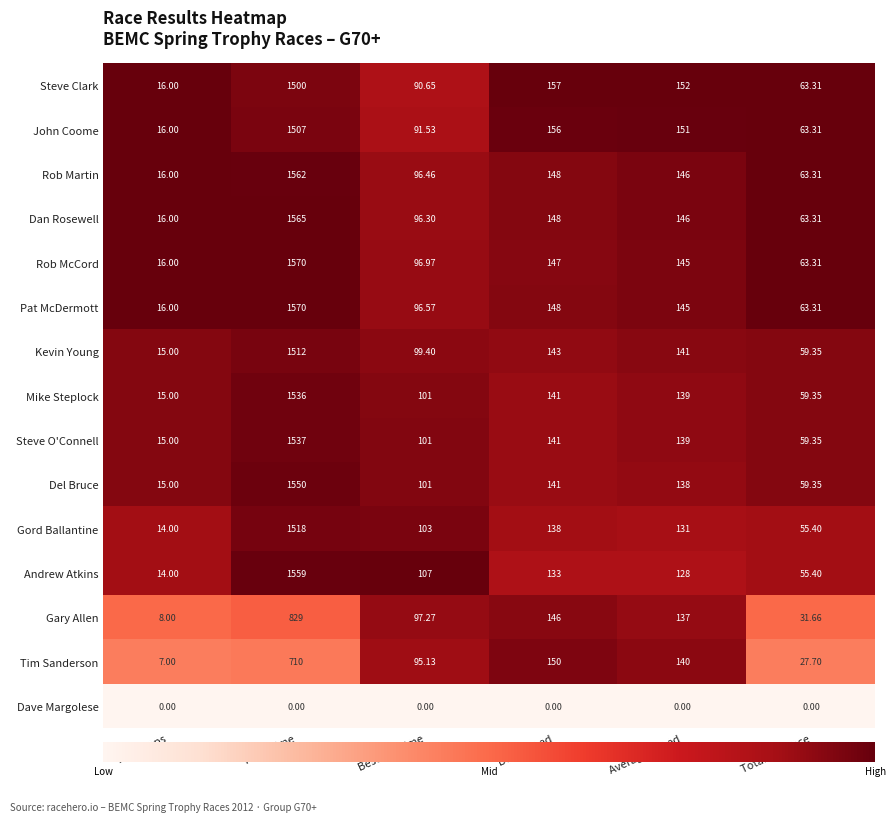

Rank the categories by John Coome value from lowest to highest.

Total Laps, Total Distance, Best Lap time, Average Speed, Best Speed, Total Time